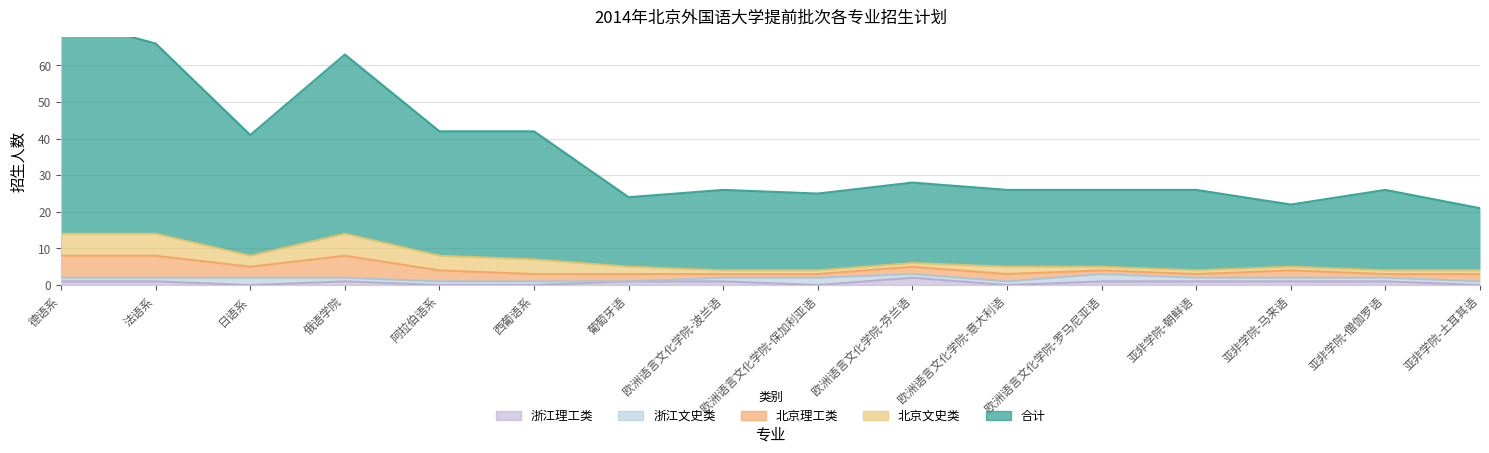

True or false: 浙江理工类 and 北京理工类 intersect in this chart.

False